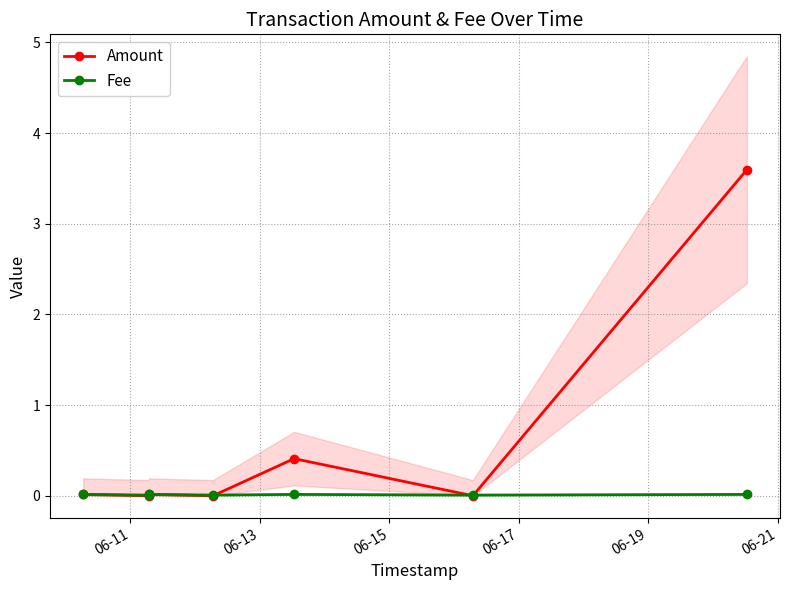

Which series has the widest spread of values?

Amount